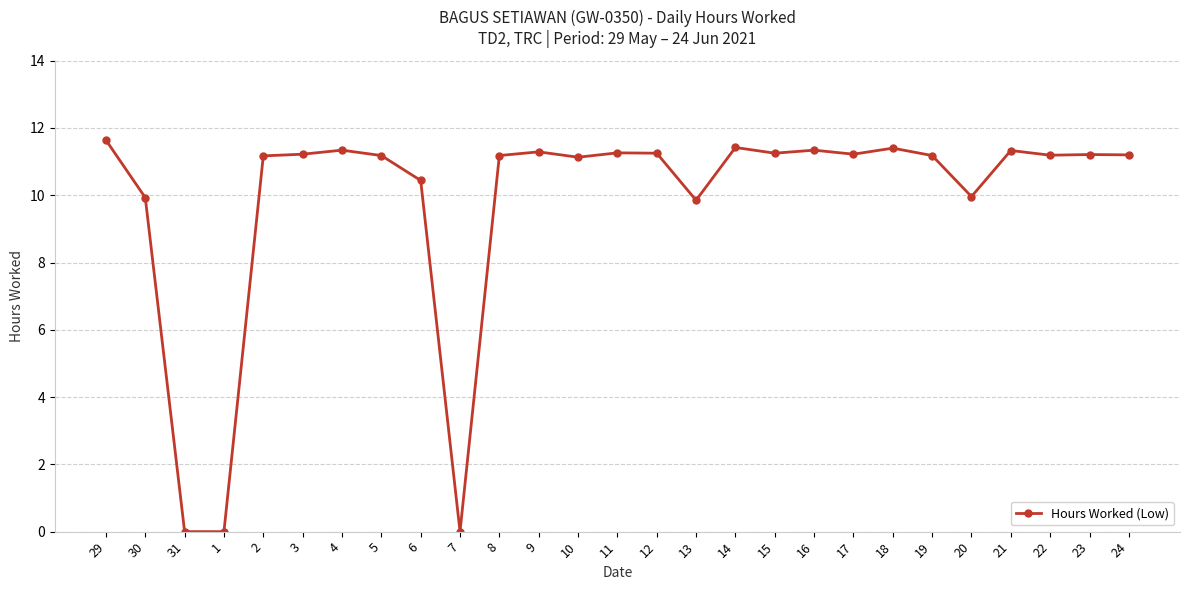

What is the difference between the second highest and minimum values?

11.4